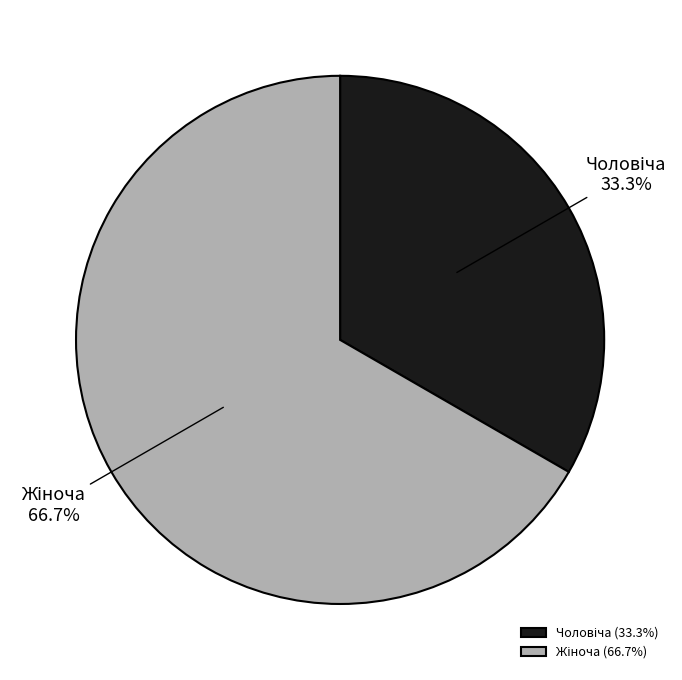

Is there any slice that represents more than half of the pie?

Yes